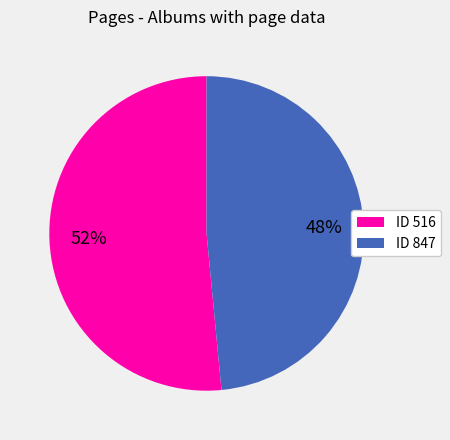

Is the sum of ID 847 and ID 516 greater than half?

Yes